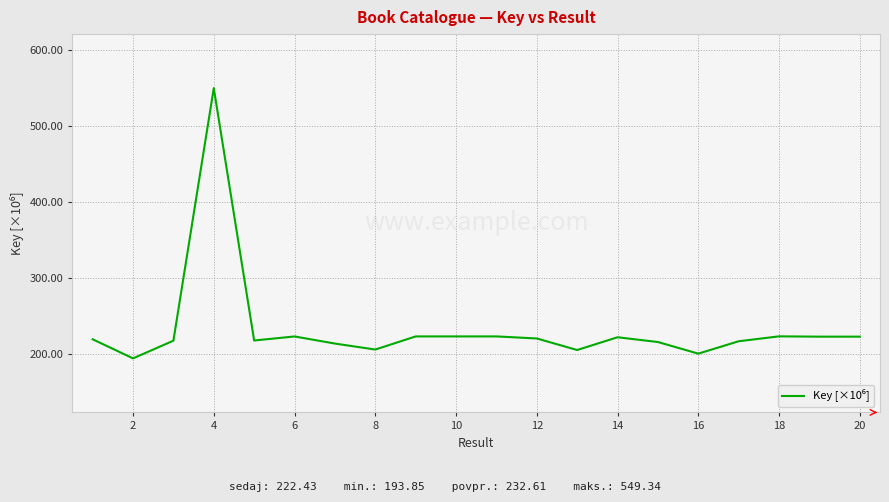

What is the difference between the maximum and minimum values?

355.5